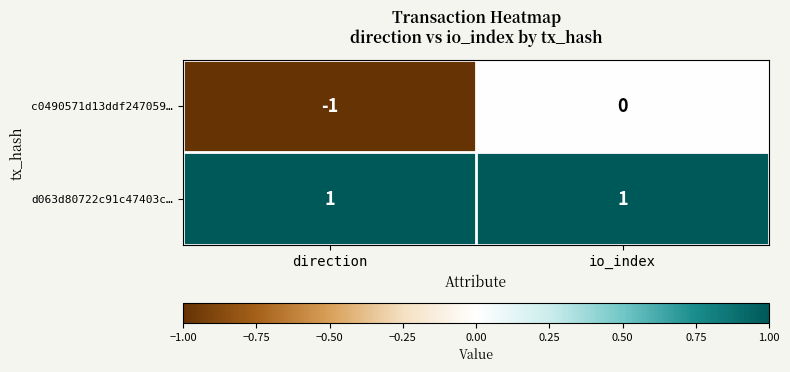

Which category has the lowest value across all series?

direction